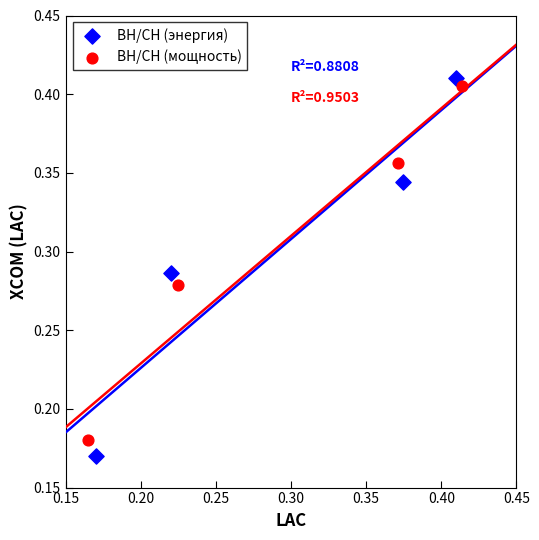

Which series has the widest spread of Y values?

ВН/СН (энергия)